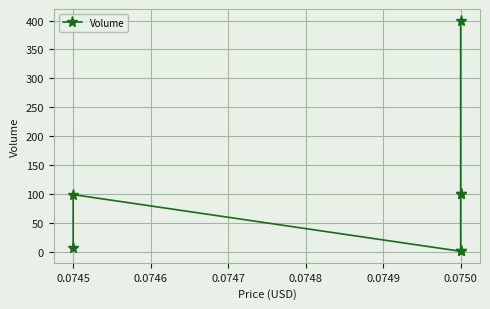

How many points are higher than both their immediate neighbors (excluding endpoints)?

1